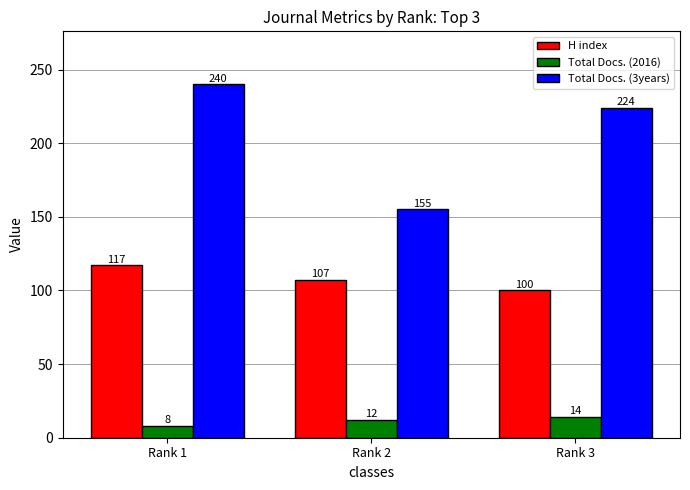

Read the Total Docs. (3years) value at Rank 2, to the nearest 5.

155